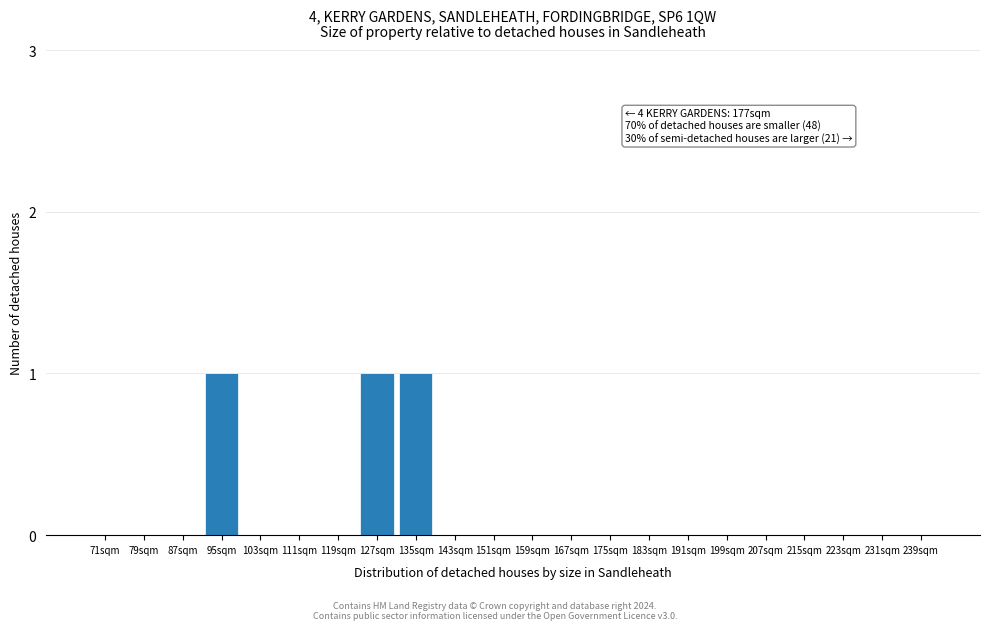

Reading right to left, transcribe all the data shown in this chart.

239sqm=0	231sqm=0	223sqm=0	215sqm=0	207sqm=0	199sqm=0	191sqm=0	183sqm=0	175sqm=0	167sqm=0	159sqm=0	151sqm=0	143sqm=0	135sqm=1	127sqm=1	119sqm=0	111sqm=0	103sqm=0	95sqm=1	87sqm=0	79sqm=0	71sqm=0